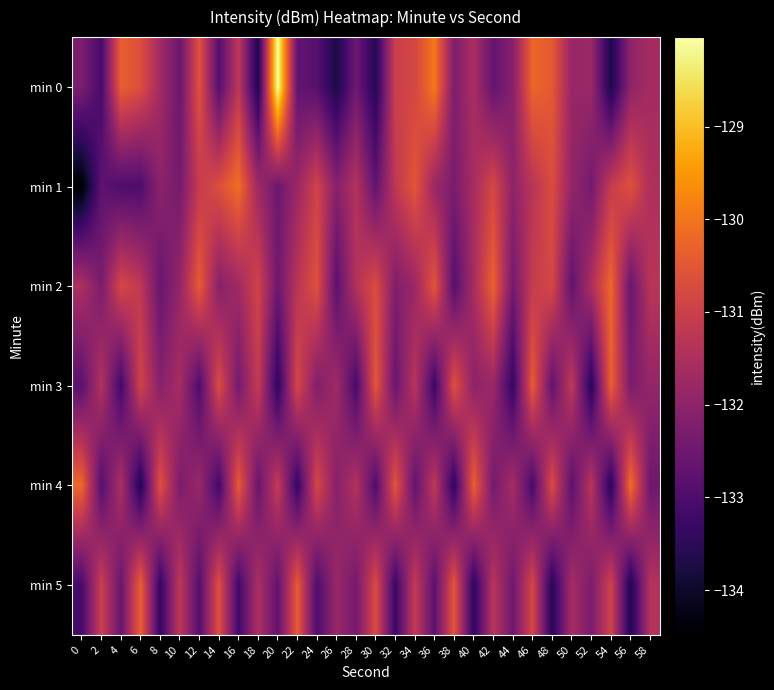

At which category is the sum across all series the highest?

46